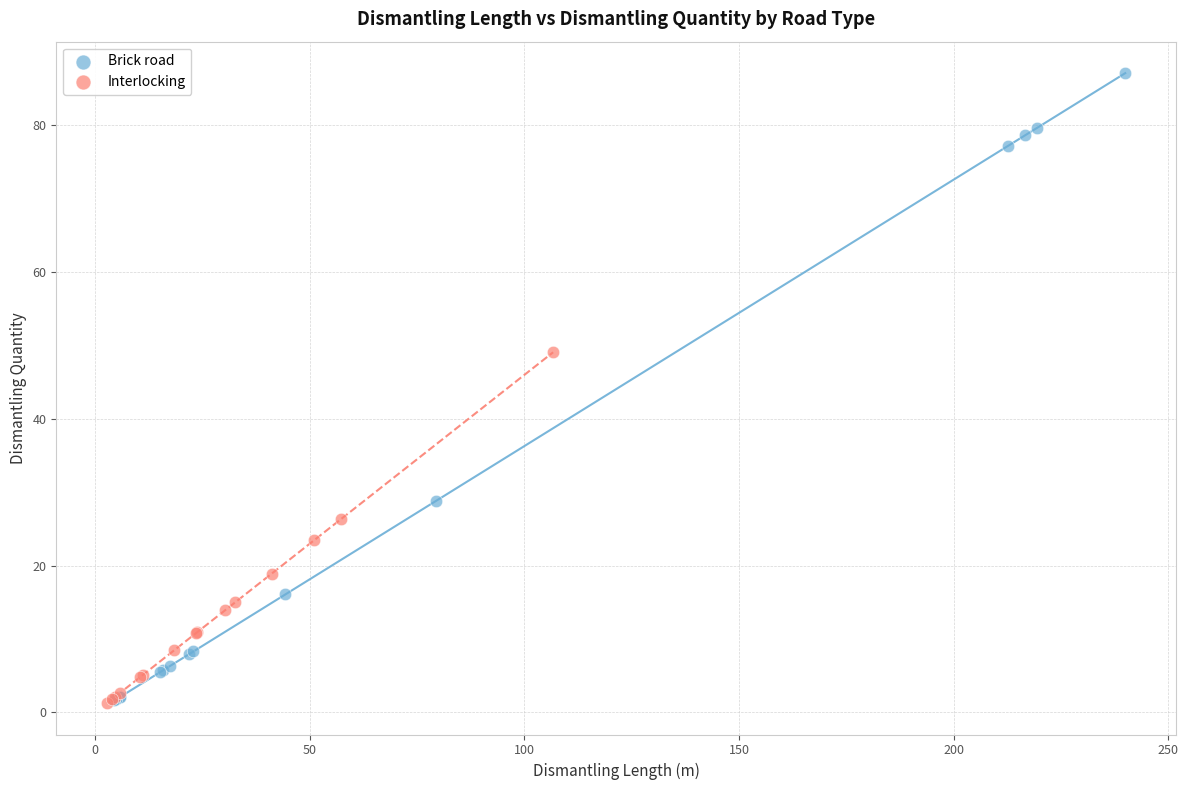

Which series has the largest Y range (max minus min)?

Brick road